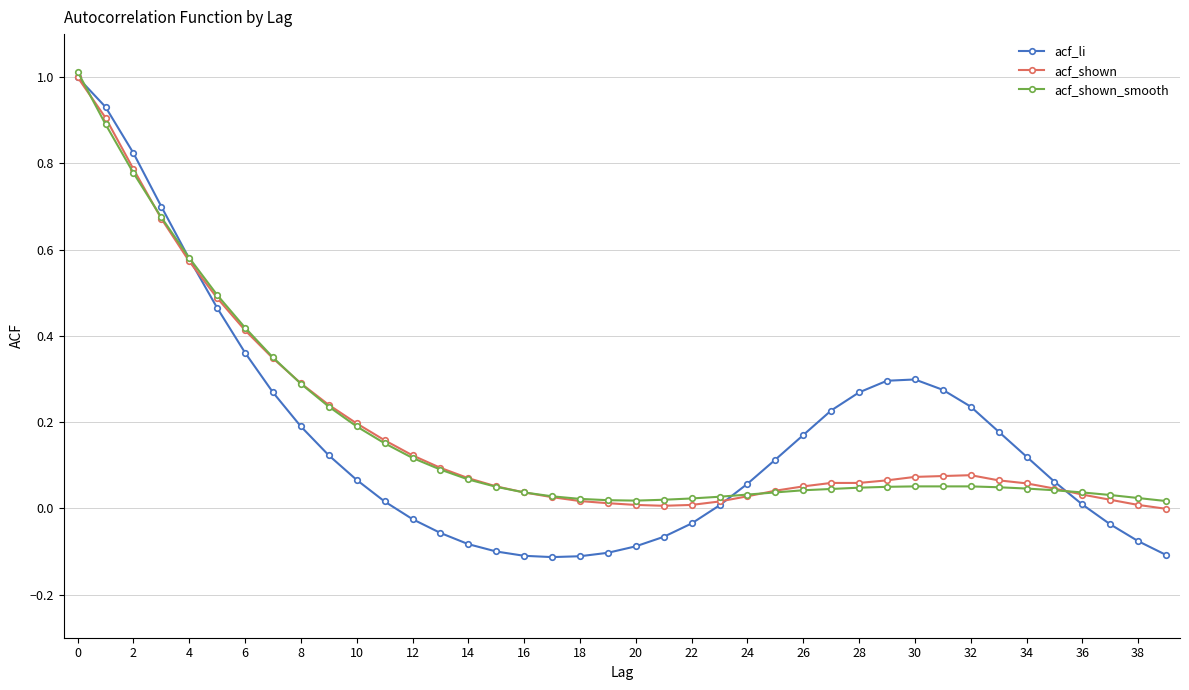

Does the chart have visible grid lines?

Yes